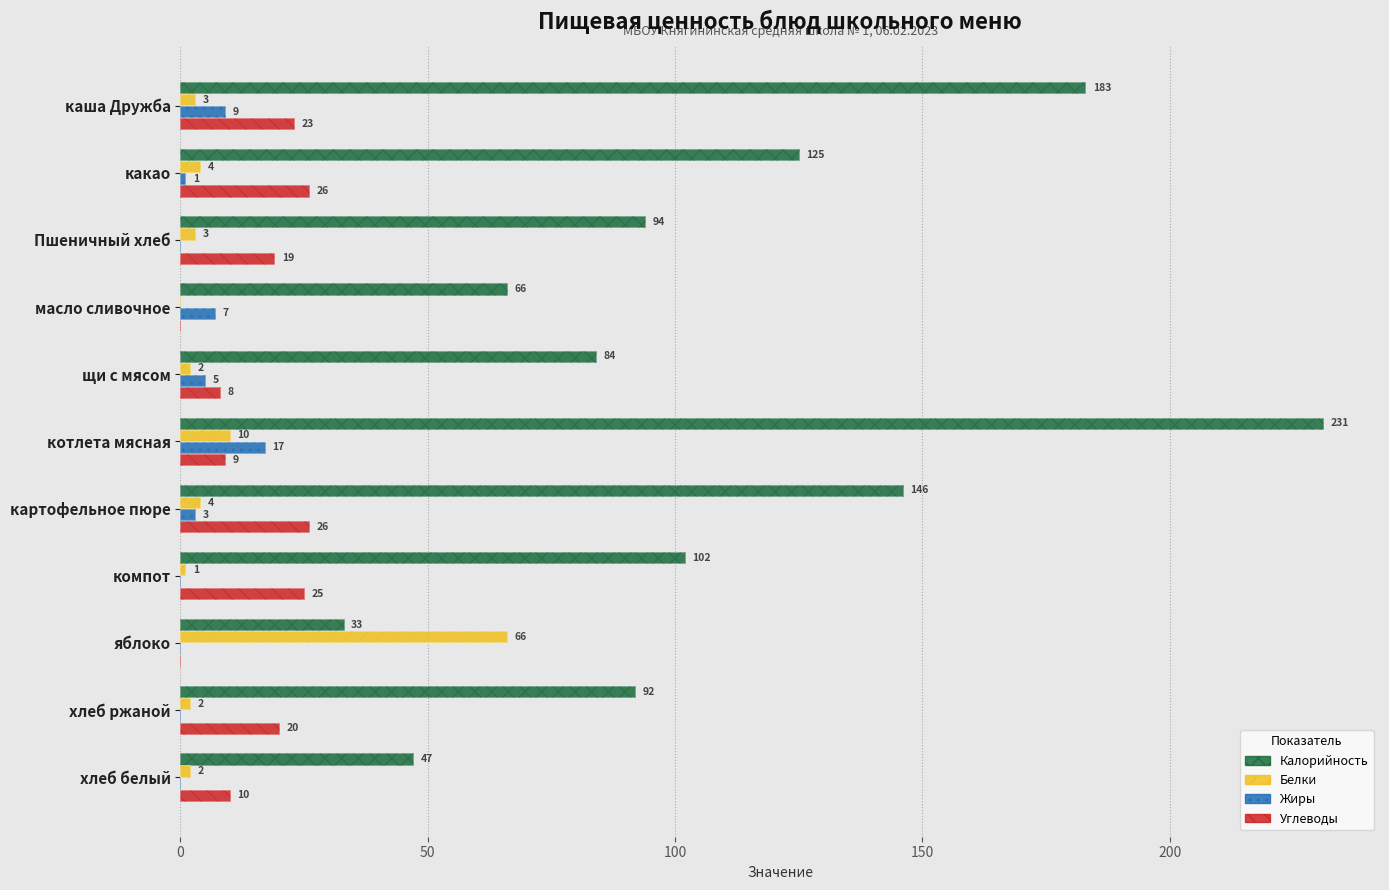

How many data points in Углеводы are less than 19?

5